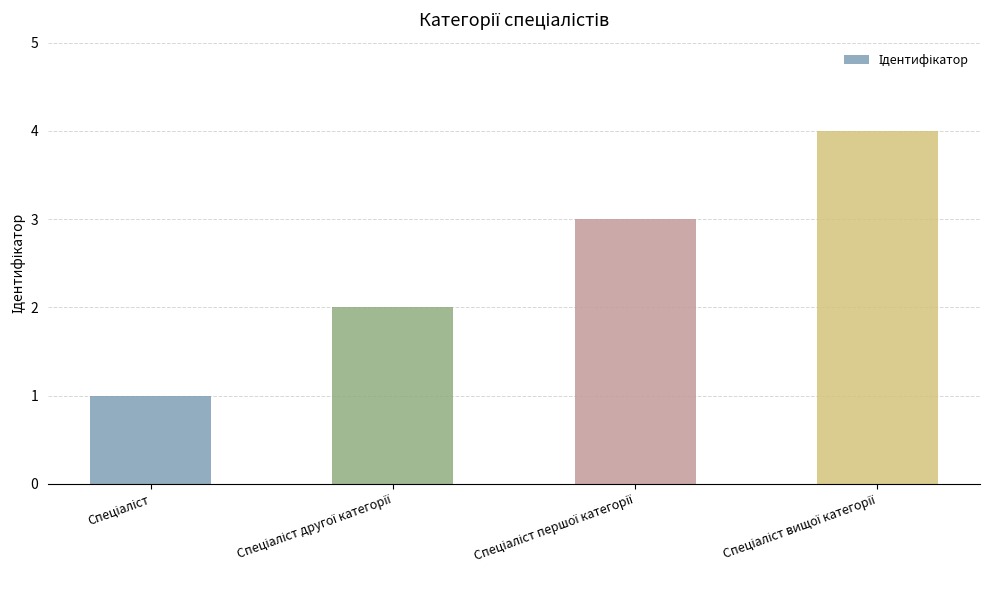

What is the sum of all values?

10